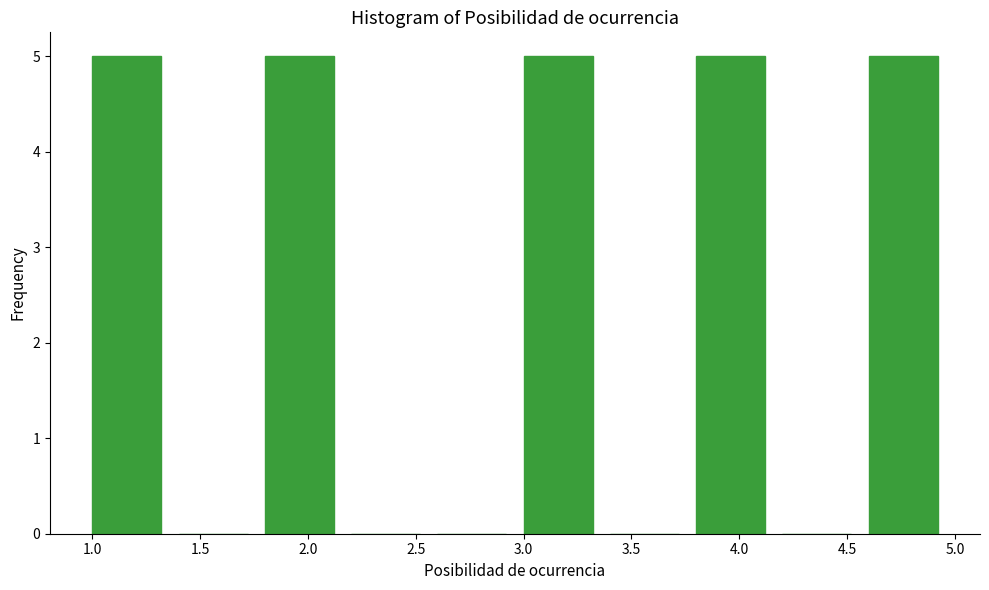

Reading left to right, list every bar in this chart as the range it spans on the x-axis followed by its height. The values are not printed on the chart, so give them approximately, as read against the axis.

1.0 to 1.4: 5
1.4 to 1.8: 0
1.8 to 2.2: 5
2.2 to 2.6: 0
2.6 to 3.0: 0
3.0 to 3.4: 5
3.4 to 3.8: 0
3.8 to 4.2: 5
4.2 to 4.6: 0
4.6 to 5.0: 5